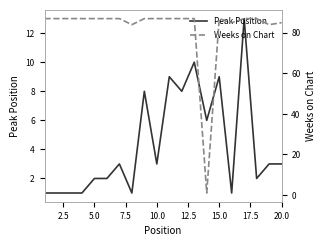

Reading left to right, what are all the values shown in this chart?

Peak Position: 1	1	1	1	2	2	3	1	8	3	9	8	10	6	9	1	13	2	3	3
Weeks on Chart: 87	87	87	87	87	87	87	84	87	87	87	87	87	1	87	85	87	87	84	85